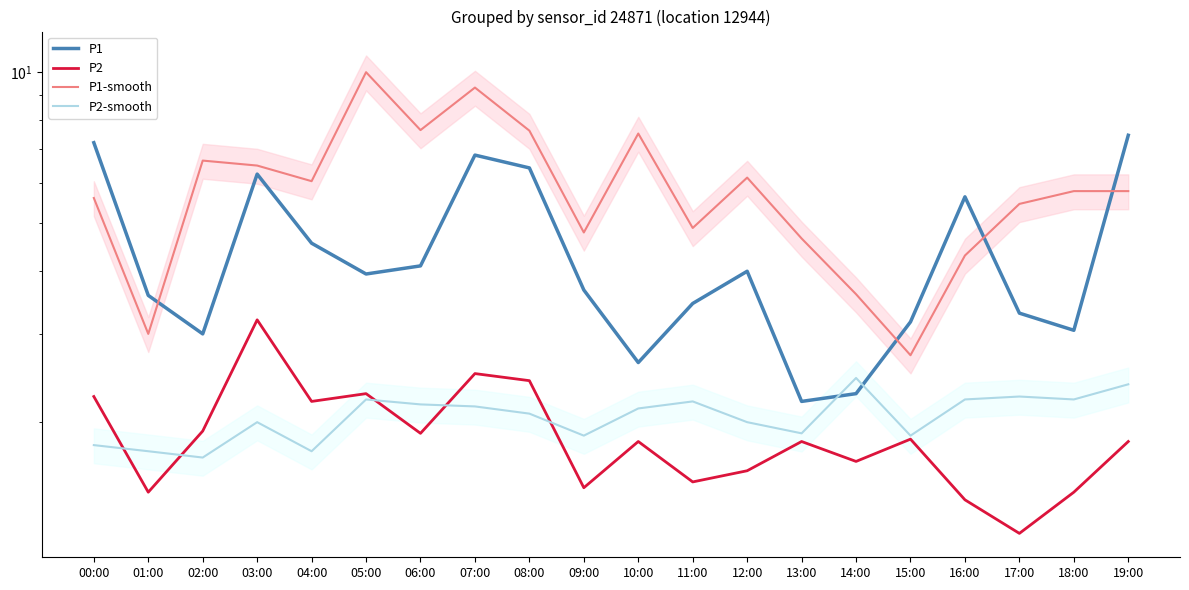

True or false: P2 and P1 cross at least once.

False